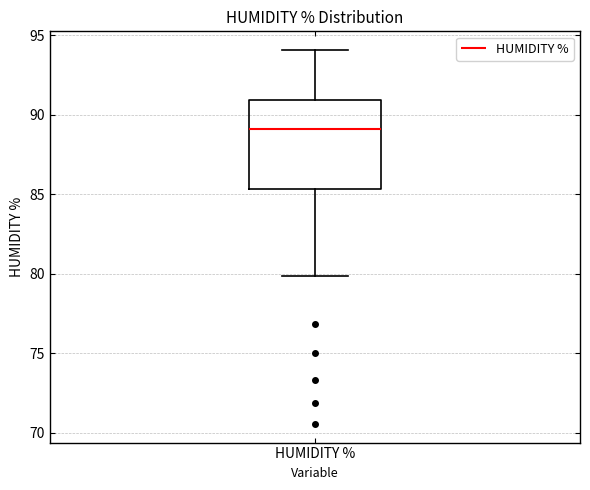

Read this box plot against the y-axis: the position of the median line, the range covered by the box, and the ends of both whiskers. The values are not printed on the chart, so give them approximately, as read against the axis.

median 89.0, box 85.5 to 91.0, whiskers 80.0 to 94.0